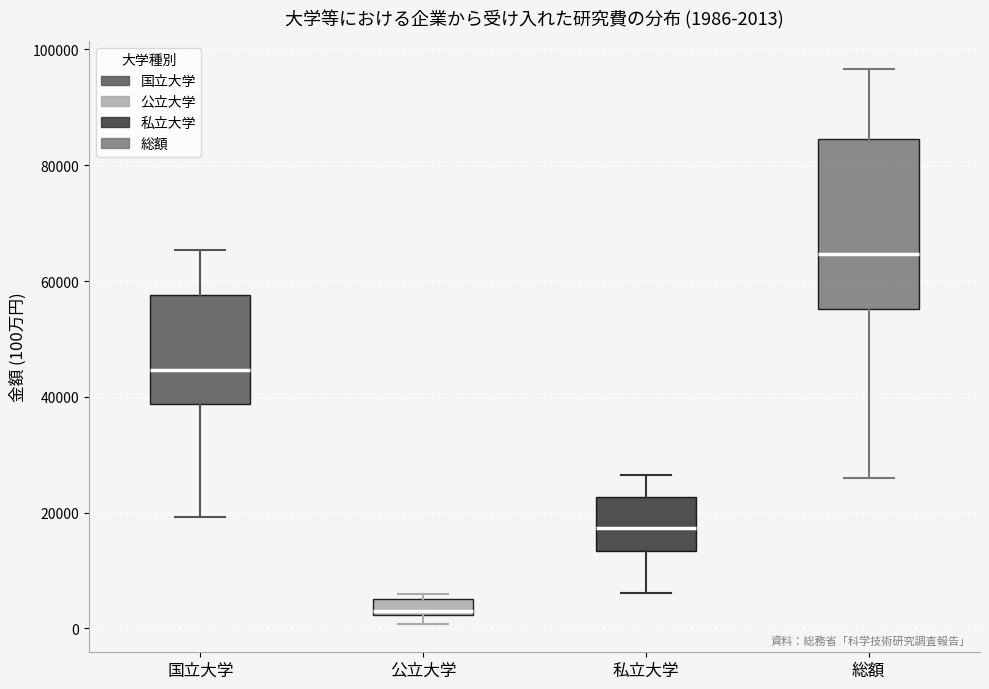

Comparing the boxes themselves (not the whiskers), which one is the tallest?

総額